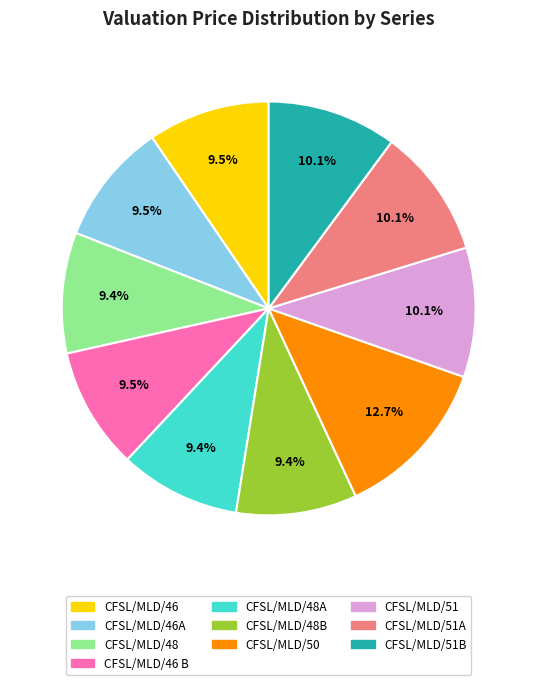

Is there any slice that represents more than half of the pie?

No